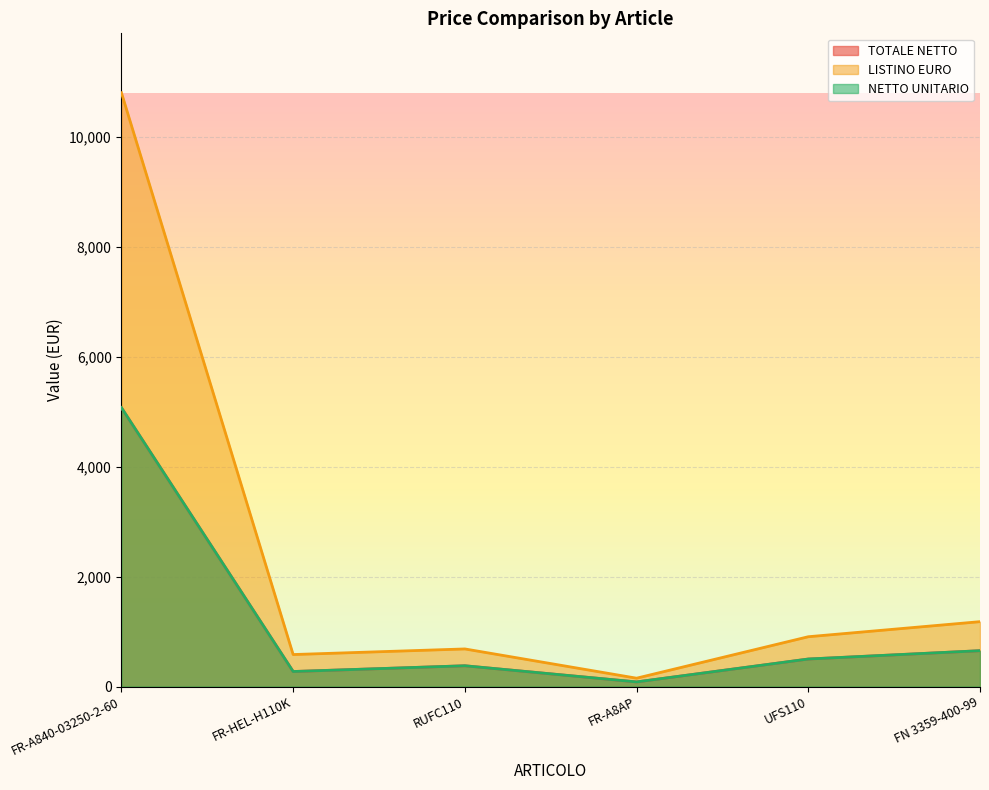

What is the average value of the NETTO UNITARIO series?

1159.9